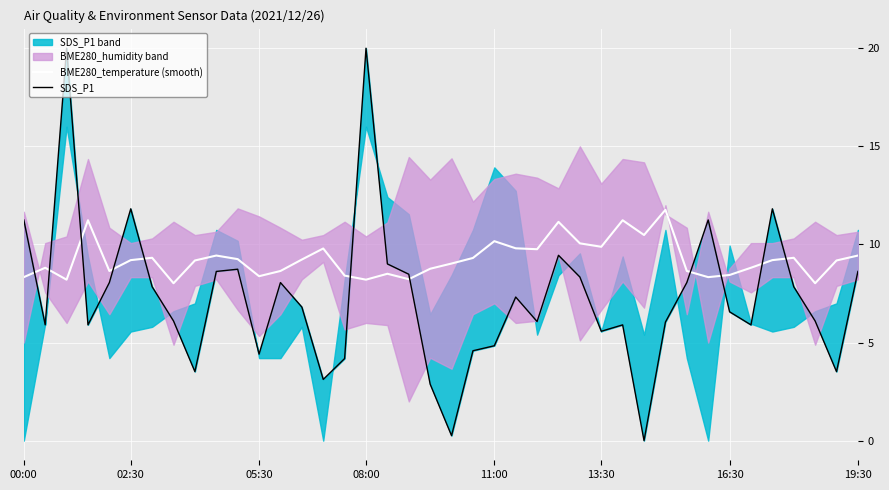

How many interior local valleys does the SDS_P1 series have?

11